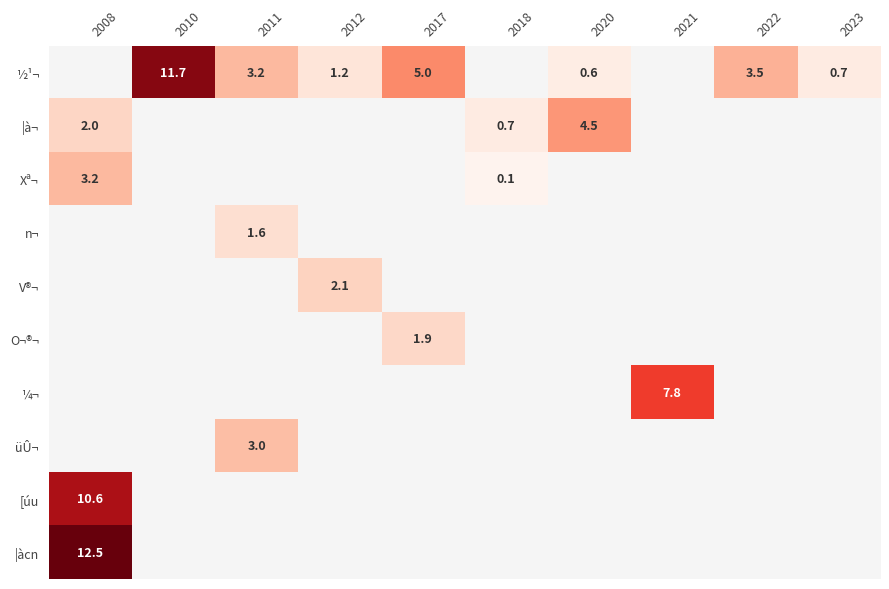

Count the number of data series in this chart.

10